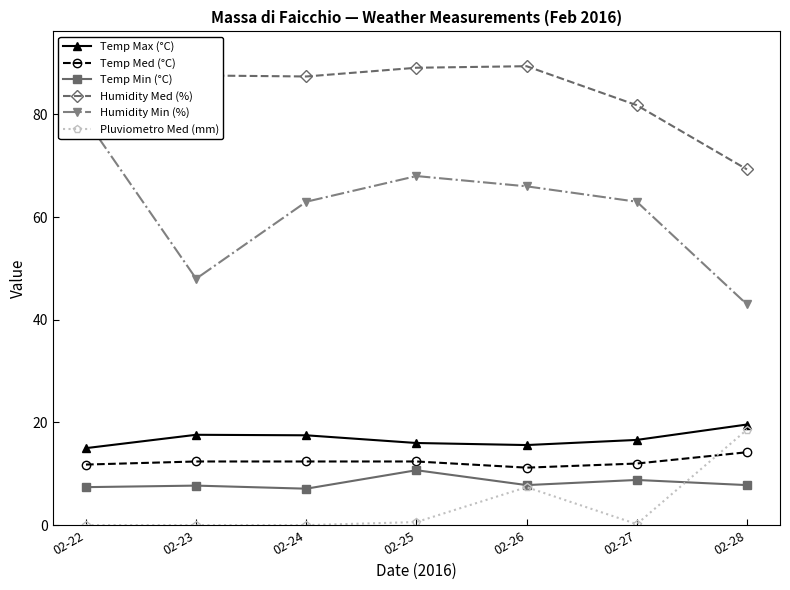

Where is Temp Med (°C) nearest to the value 12?

02-27